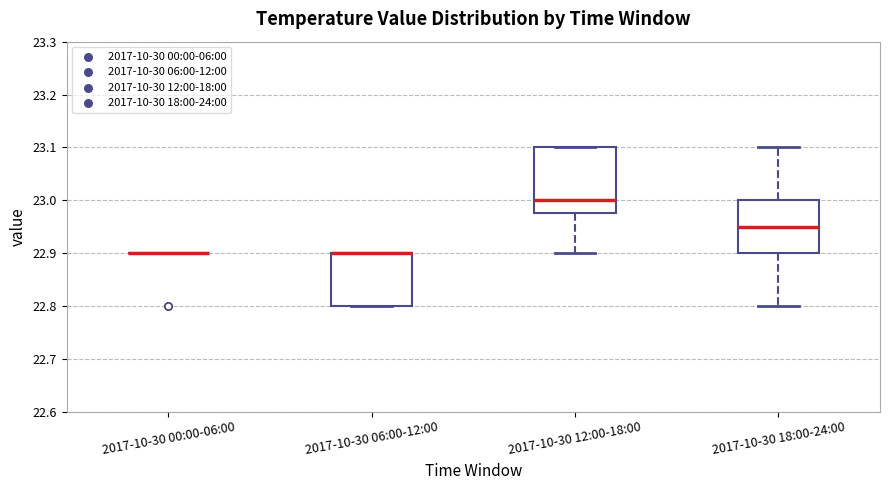

Where is the lower edge of the box for 2017-10-30 18:00-24:00 on the y-axis? The values are not printed on the chart, so give them approximately, as read against the axis.

22.90